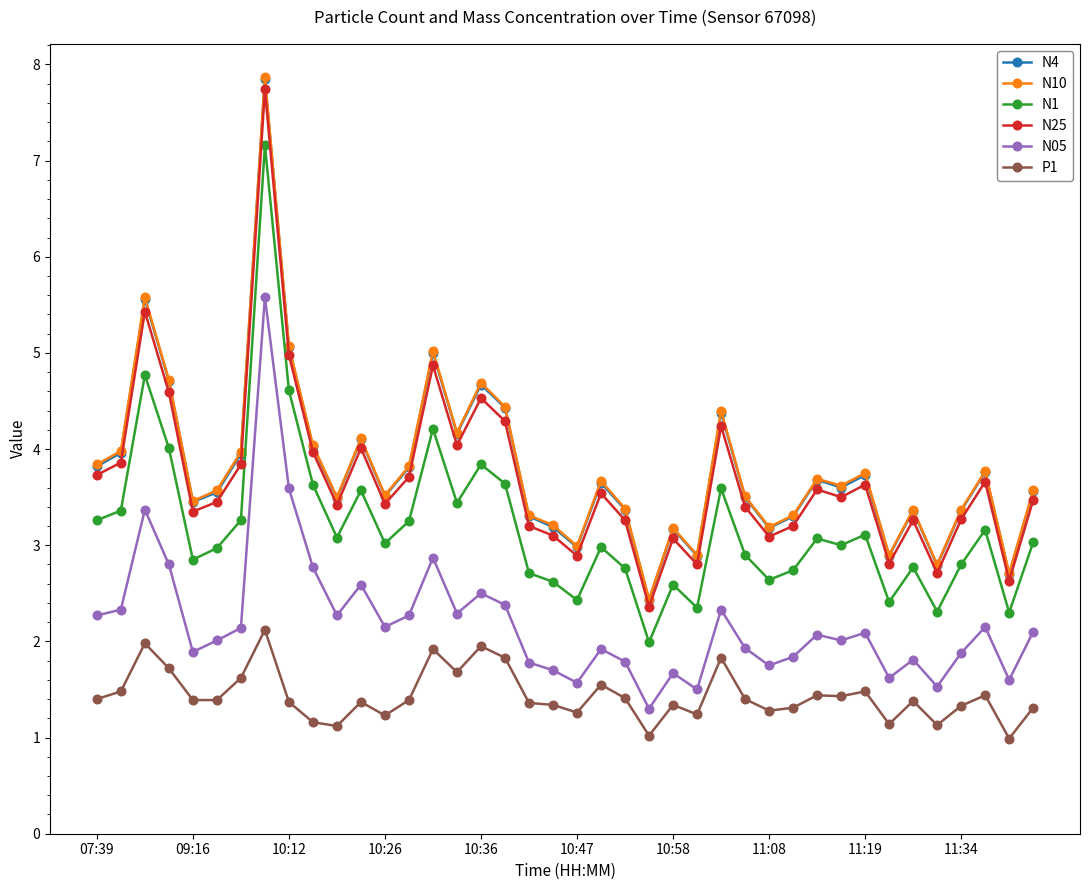

What is the value of the N05 point at the 32nd from the left?

2.0